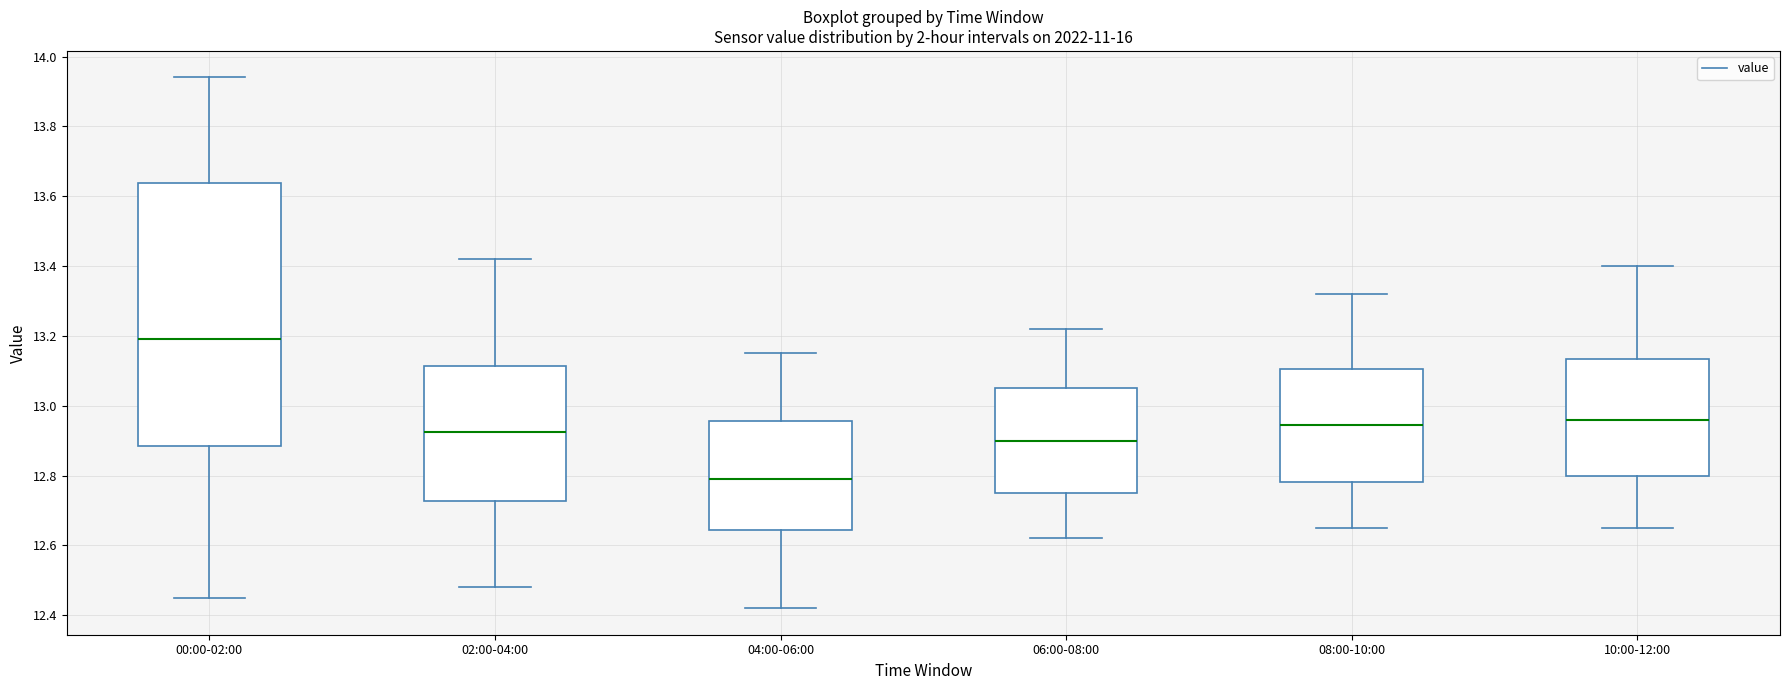

Comparing the boxes themselves (not the whiskers), which one is the tallest?

00:00-02:00